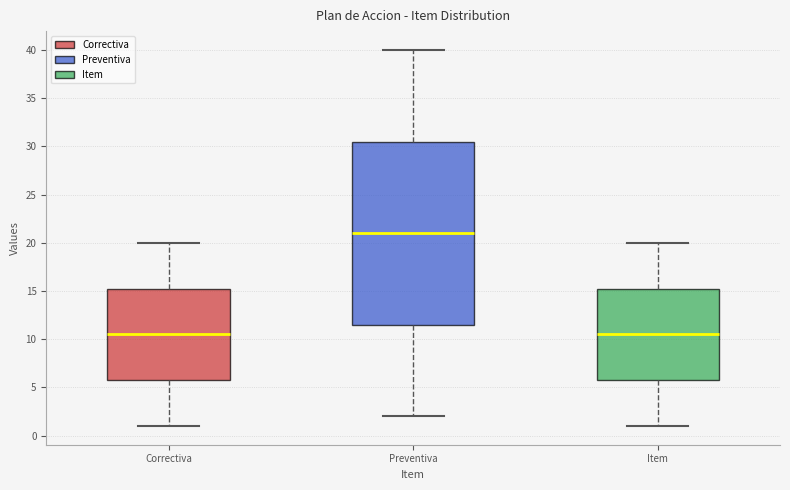

Reading left to right, transcribe this box plot: for each box, give where its median line is, the range the box spans, and where its two whiskers end, as read against the y-axis. The values are not printed on the chart, so give them approximately, as read against the axis.

Correctiva: median 10.5, box 6.0 to 15.5, whiskers 1.0 to 20.0
Preventiva: median 21.0, box 11.5 to 30.5, whiskers 2.0 to 40.0
Item: median 10.5, box 6.0 to 15.5, whiskers 1.0 to 20.0